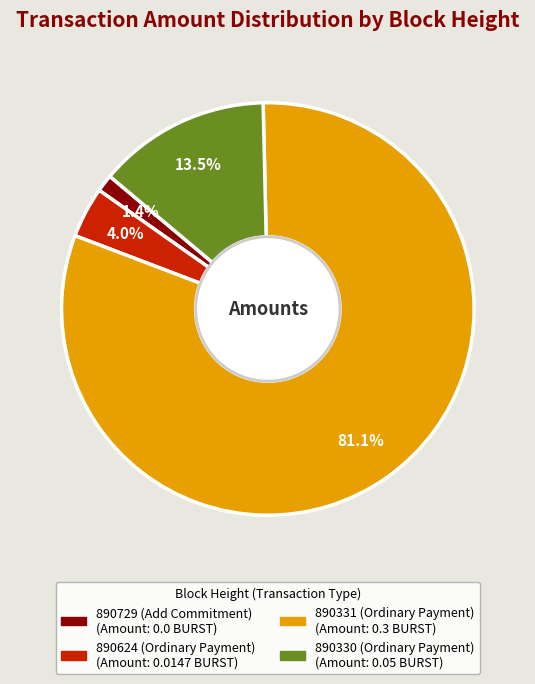

Is the sum of 890331 (Ordinary Payment) and 890330 (Ordinary Payment) greater than half?

Yes